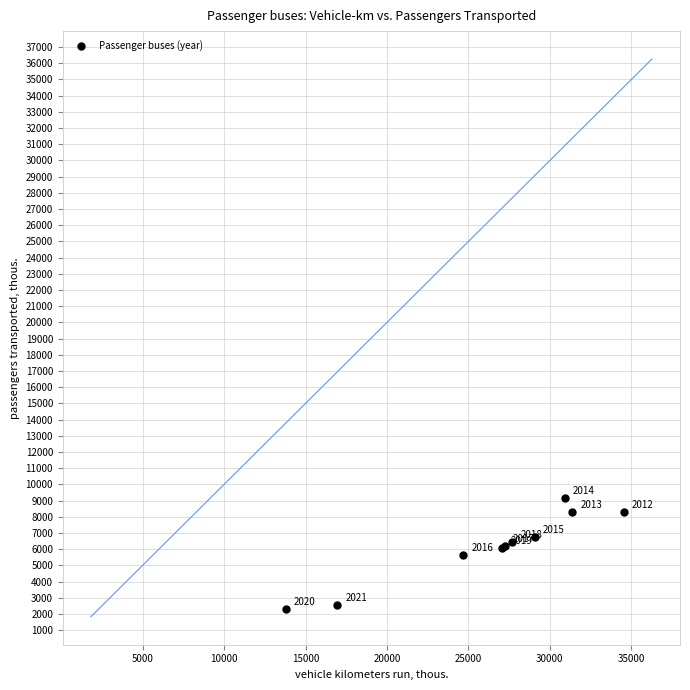

What Y value in the scatter plot is closest to 5704?

5656